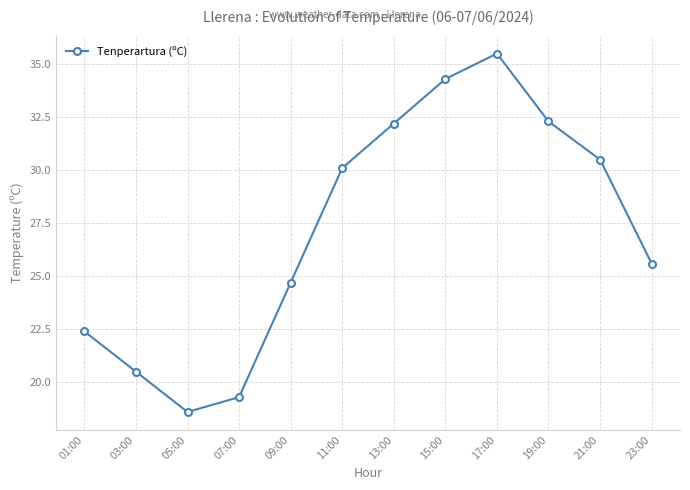

What position from the left is 05:00?

3